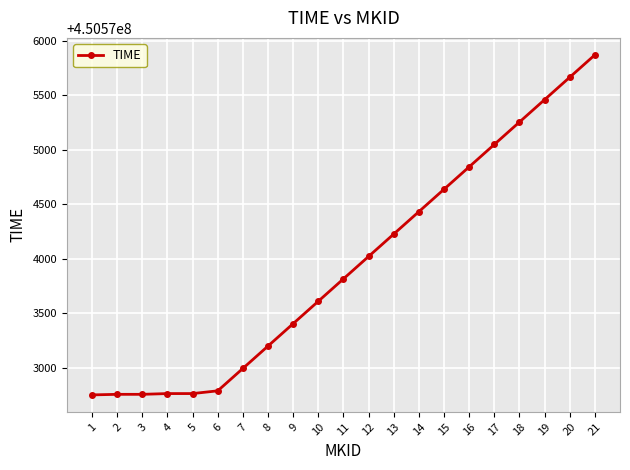

True or false: there are more than 2 points higher than both neighbors.

False